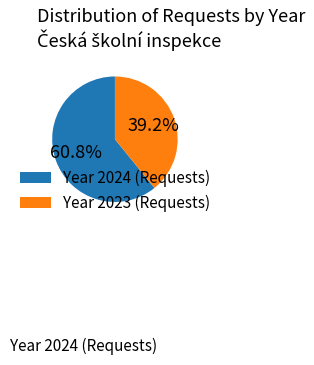

How many slices are in this pie chart?

2